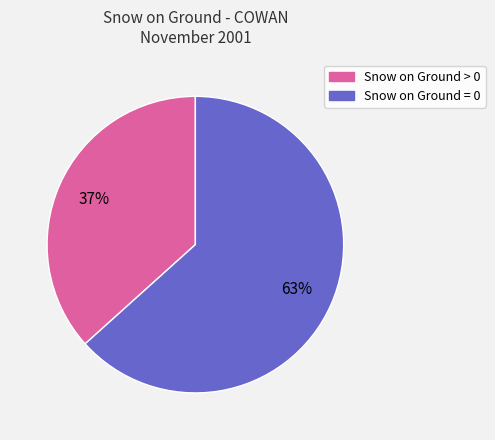

Does any single category account for the majority?

Yes